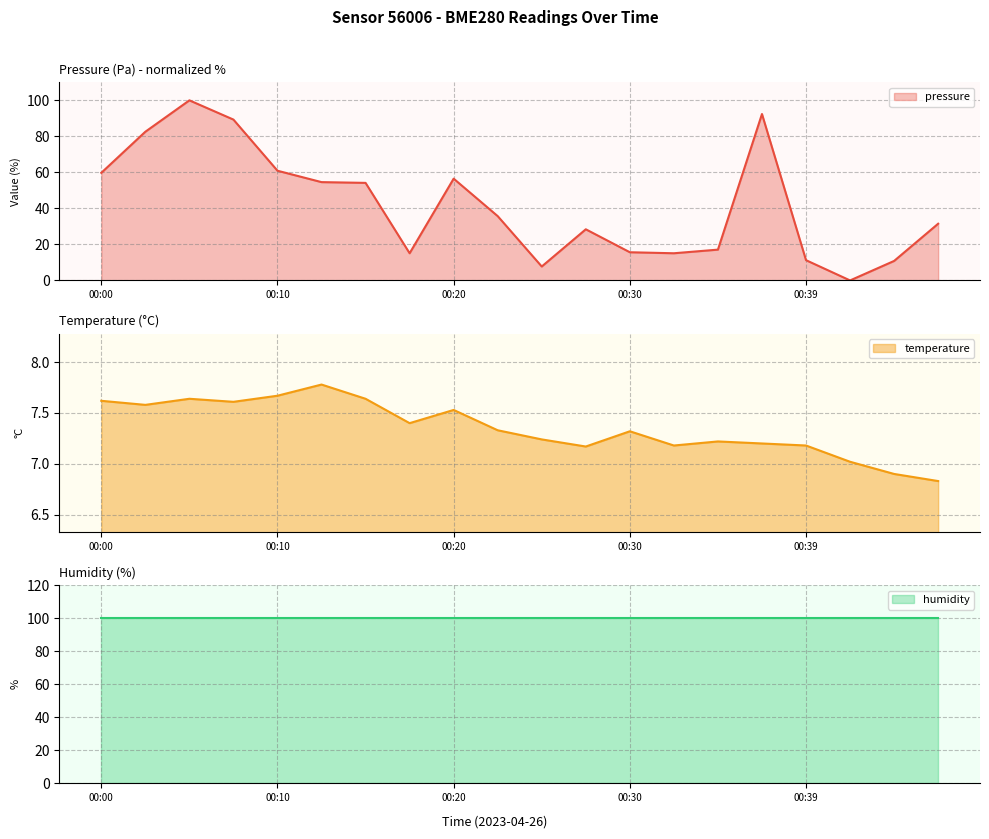

What is the approximate value of pressure at 00:05?

100.0